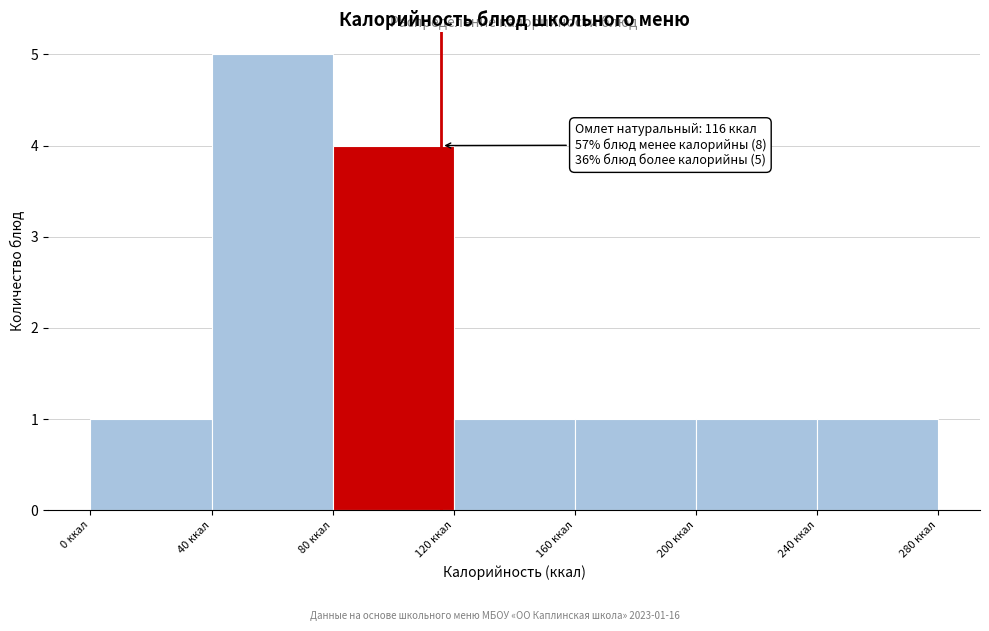

Over which range of the x-axis is the bar tallest?

40 to 80